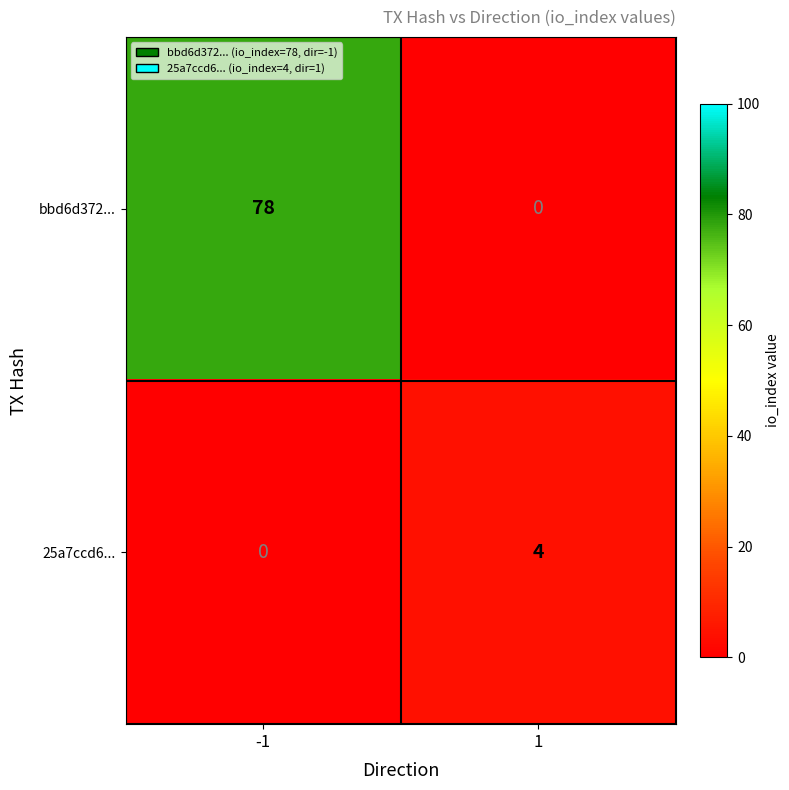

What is the highest value of the bbd6d372... series?

78